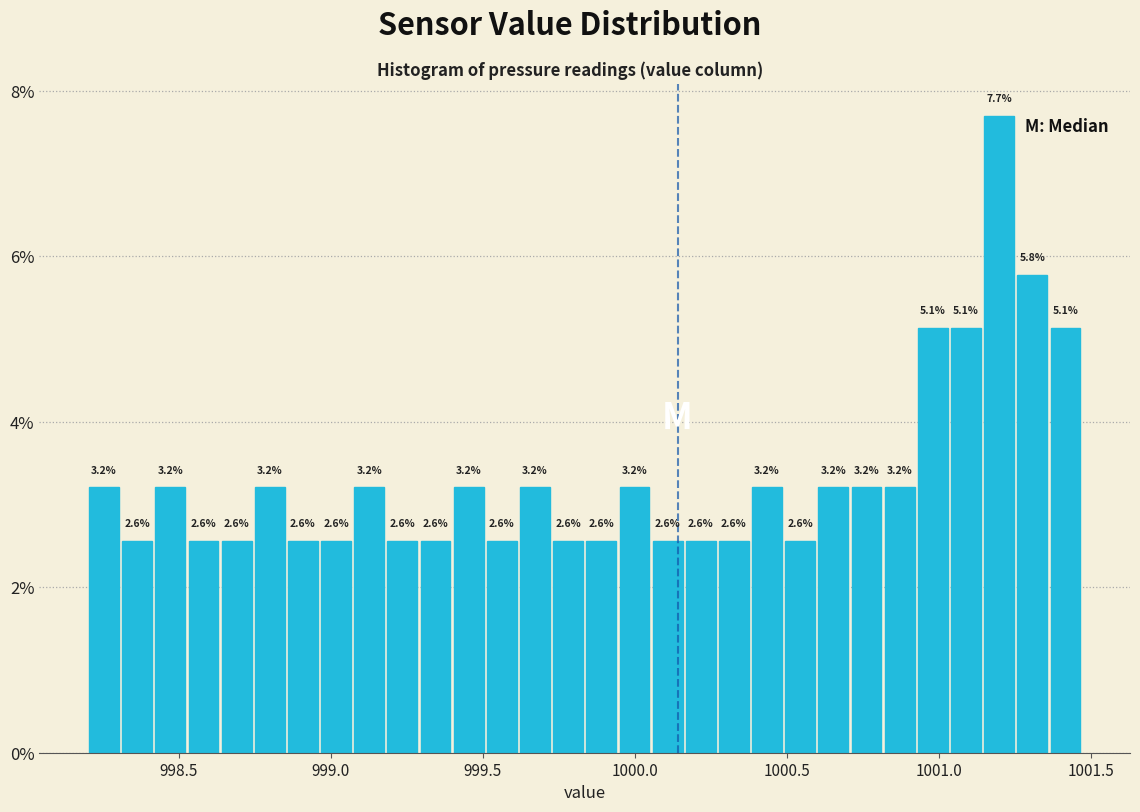

Around what value on the x-axis is the tallest bar? Give the approximate position of its centre, as read against the axis.

1001.20